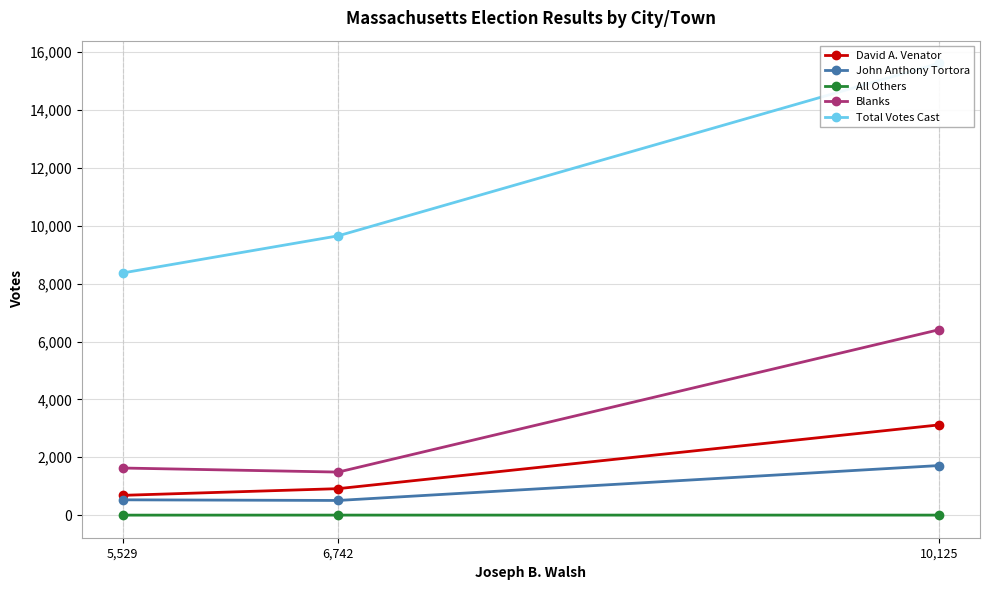

At which category is the sum across all series the highest?

10,125